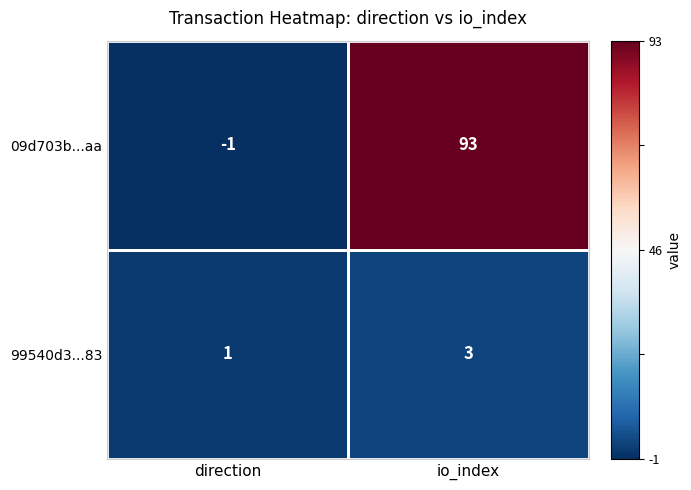

Which category has the lowest value across all series?

direction